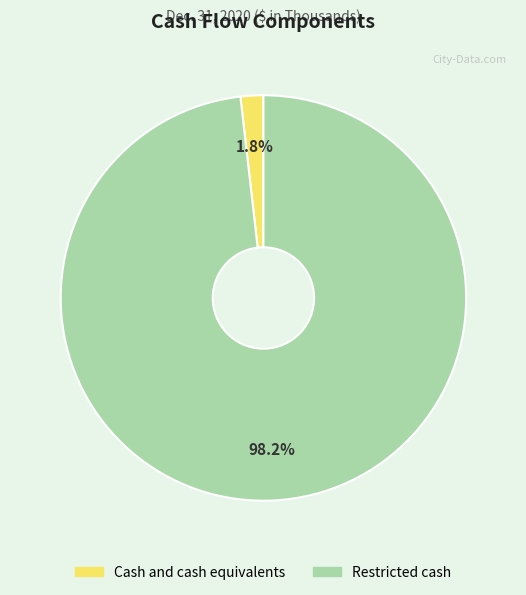

Combined, what portion of the pie is Restricted cash and Cash and cash equivalents?

100.0%